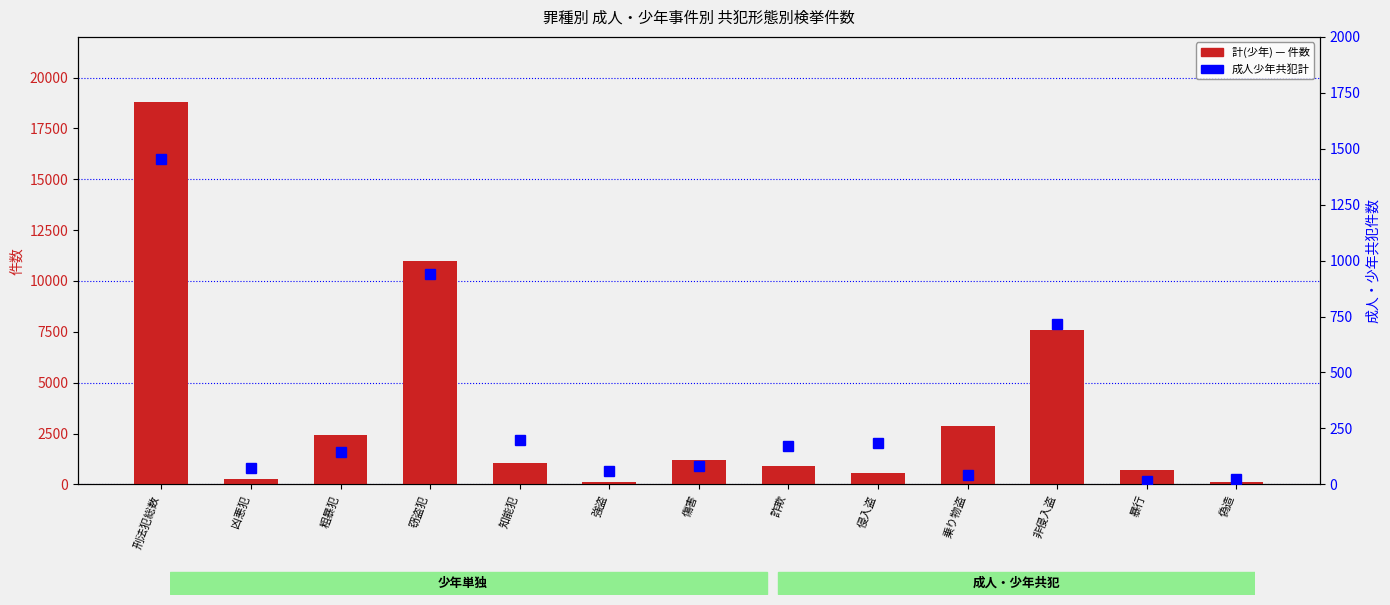

What is the sum of all 成人少年共犯計 values?

4112